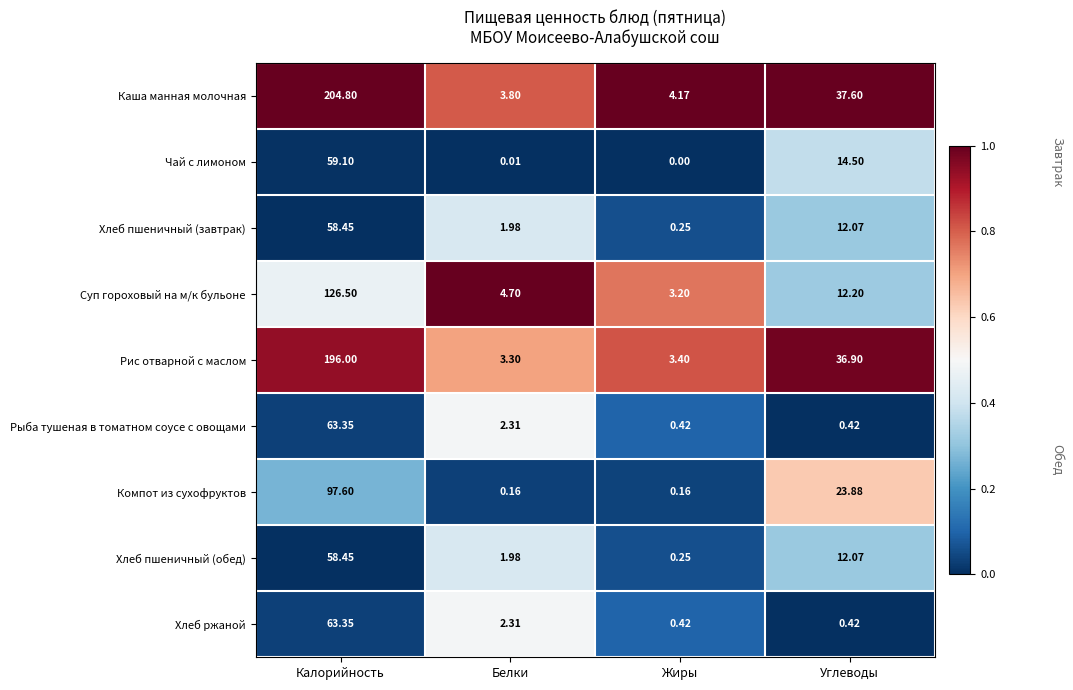

Which label corresponds to the smallest value in the chart?

Жиры